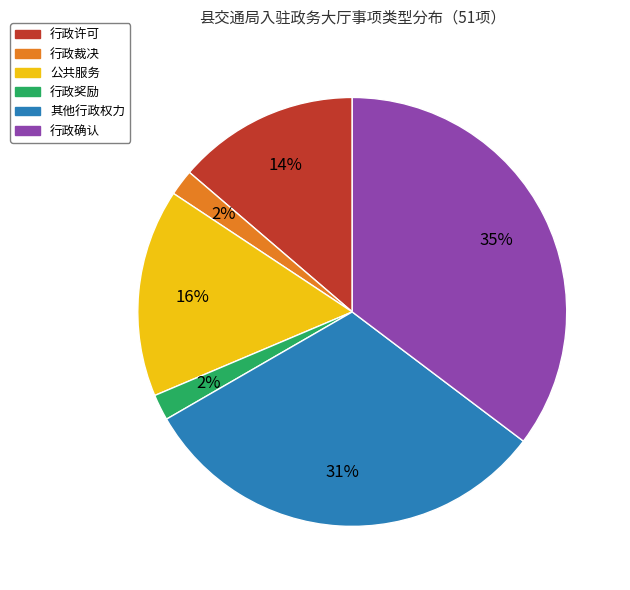

Which category has the biggest portion of the pie?

行政确认